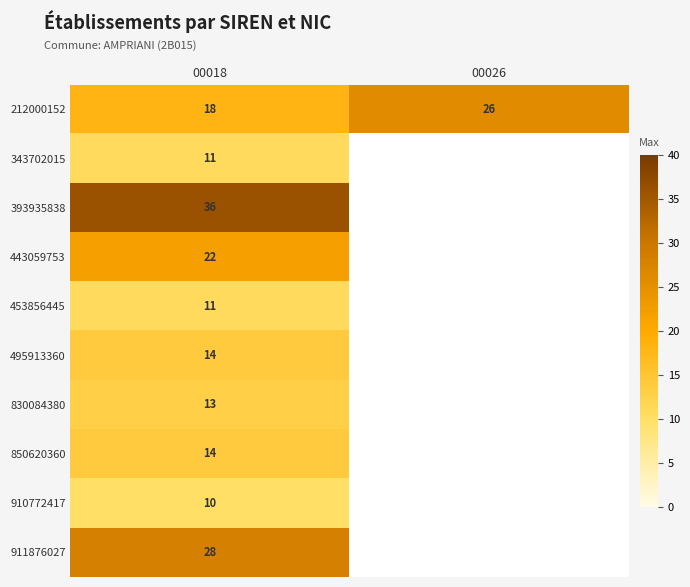

Is it true that 212000152 equals 18 at 00018?

True